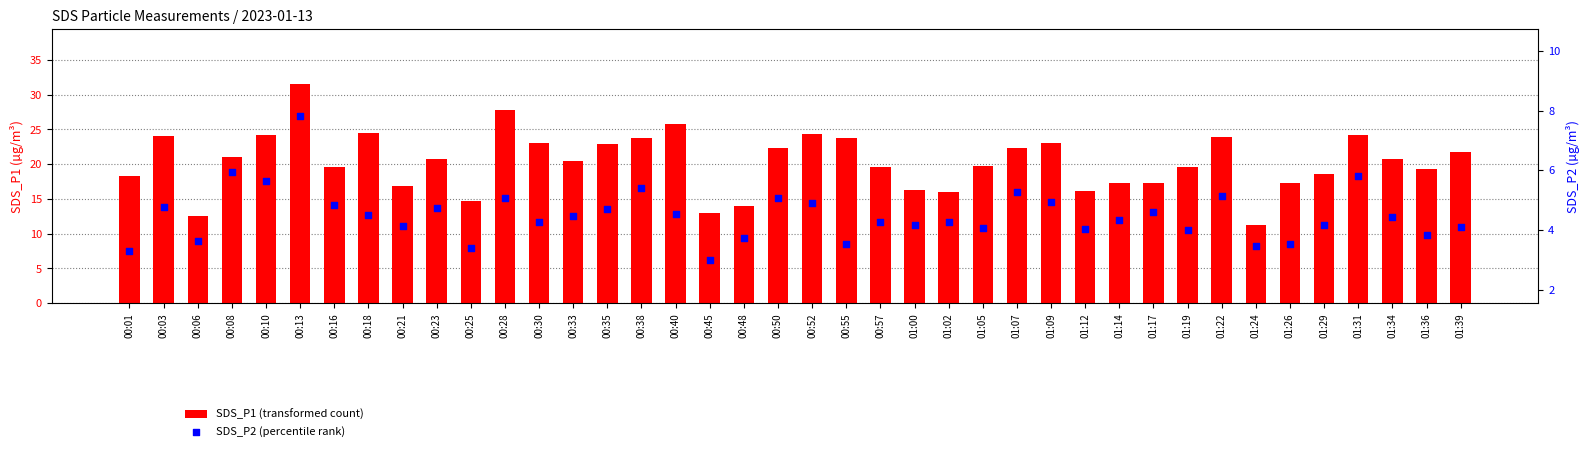

At which category is the sum across all series the highest?

00:13